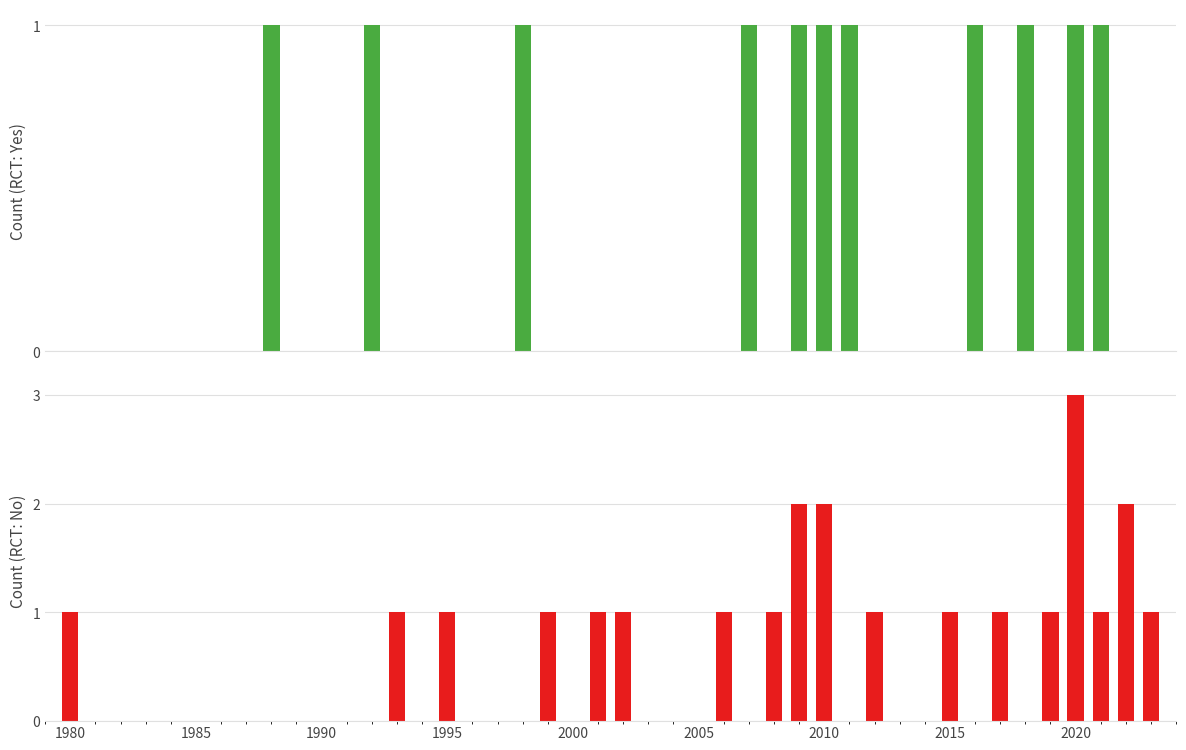

List the series in order of their overall mean, highest first.

RCT: No, RCT: Yes